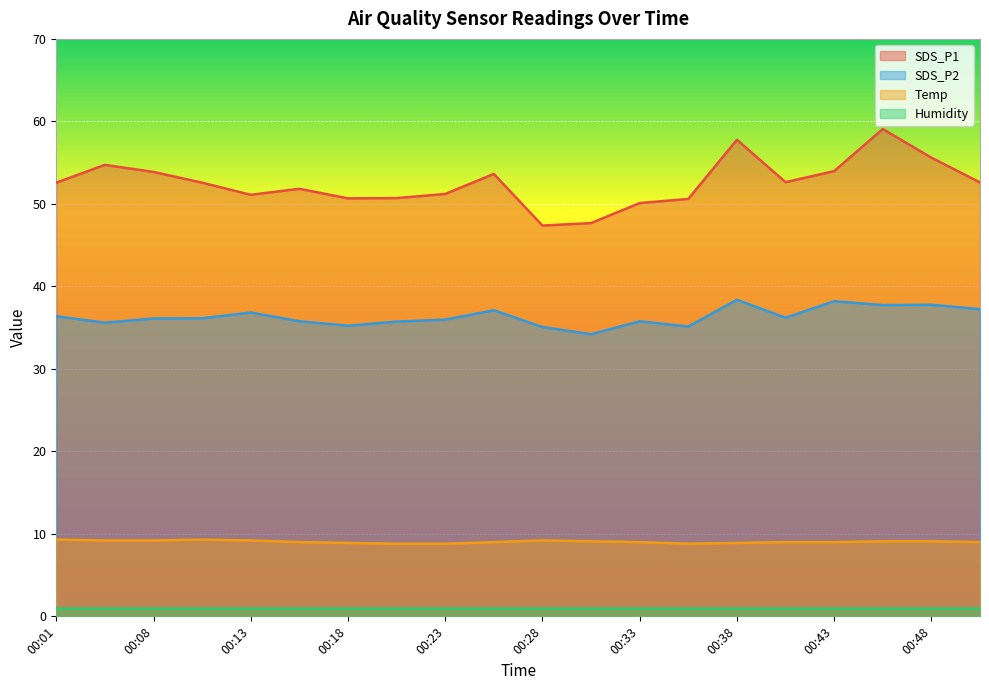

What is the maximum value shown in the chart?

59.1